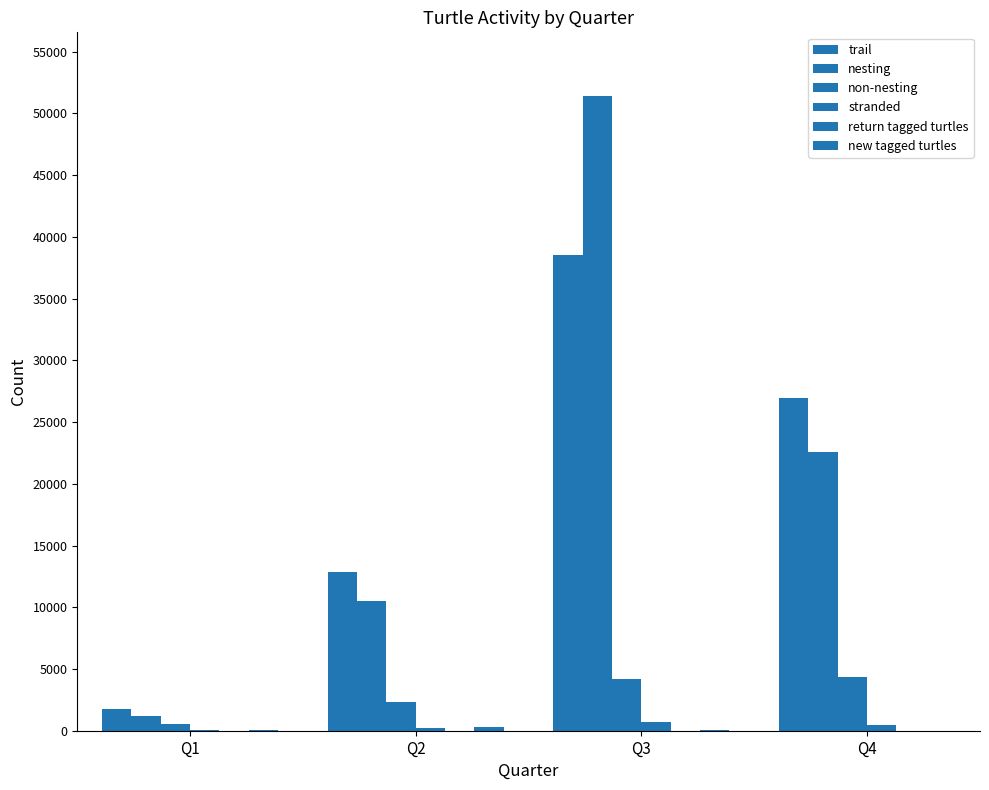

How many categories are shown in the chart?

4